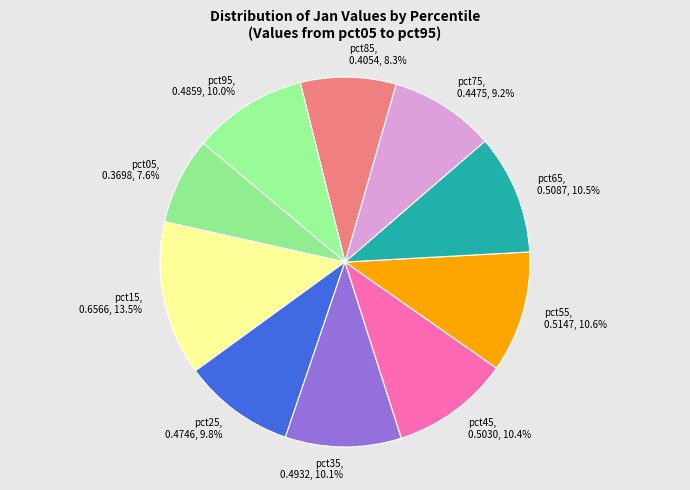

What percentage is NOT represented by pct65?

89.5%